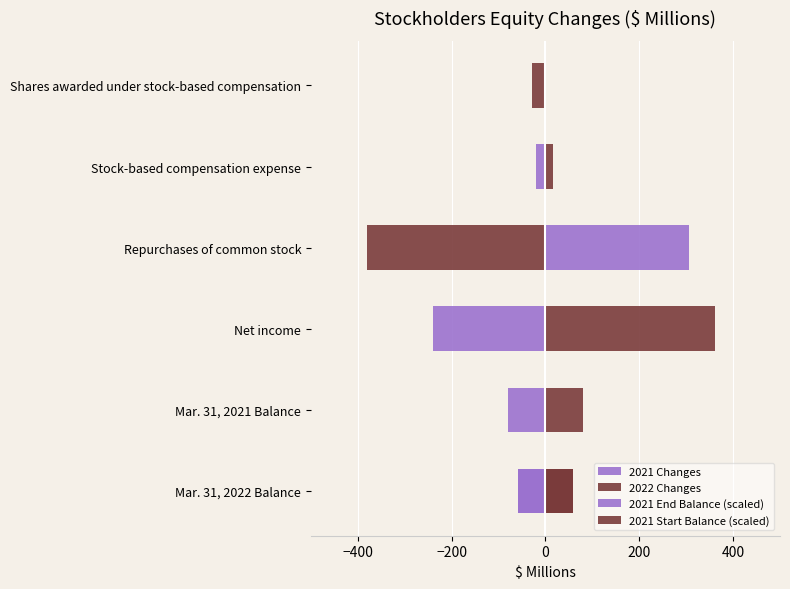

How many positive values does the 2022 Changes series have?

2